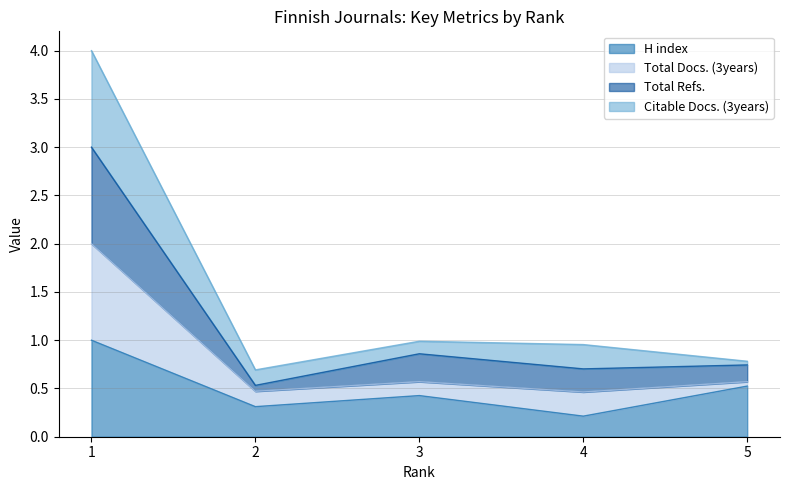

Where is the first local minimum for H index?

2